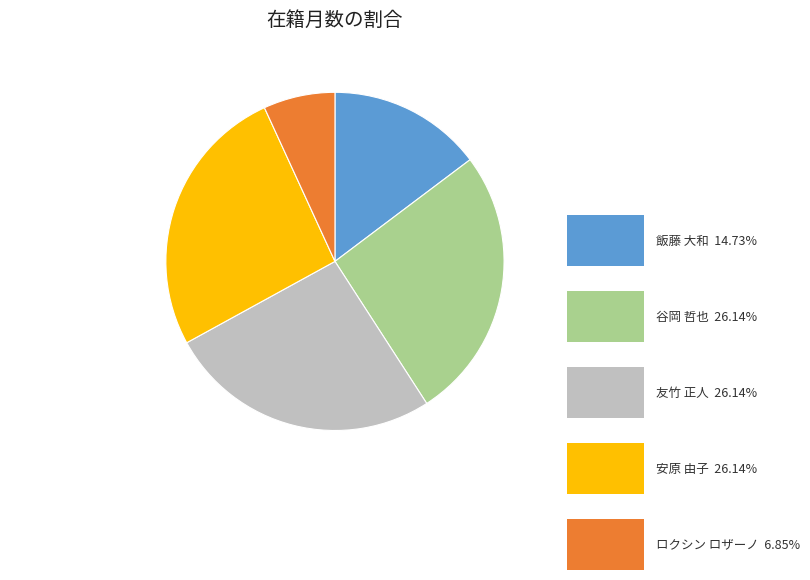

The 安原 由子 slice represents 19% of the pie. True or false?

False